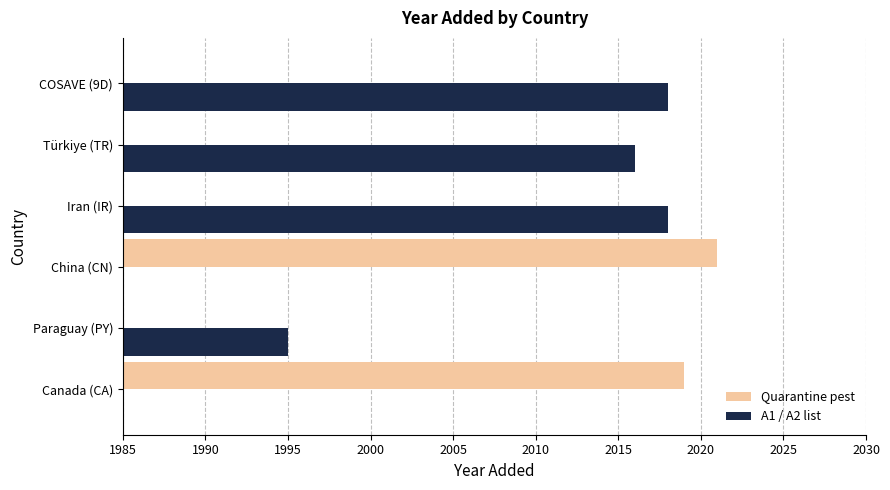

Is the value of Quarantine pest at Paraguay (PY) greater than the value of A1 / A2 list at Canada (CA)?

No